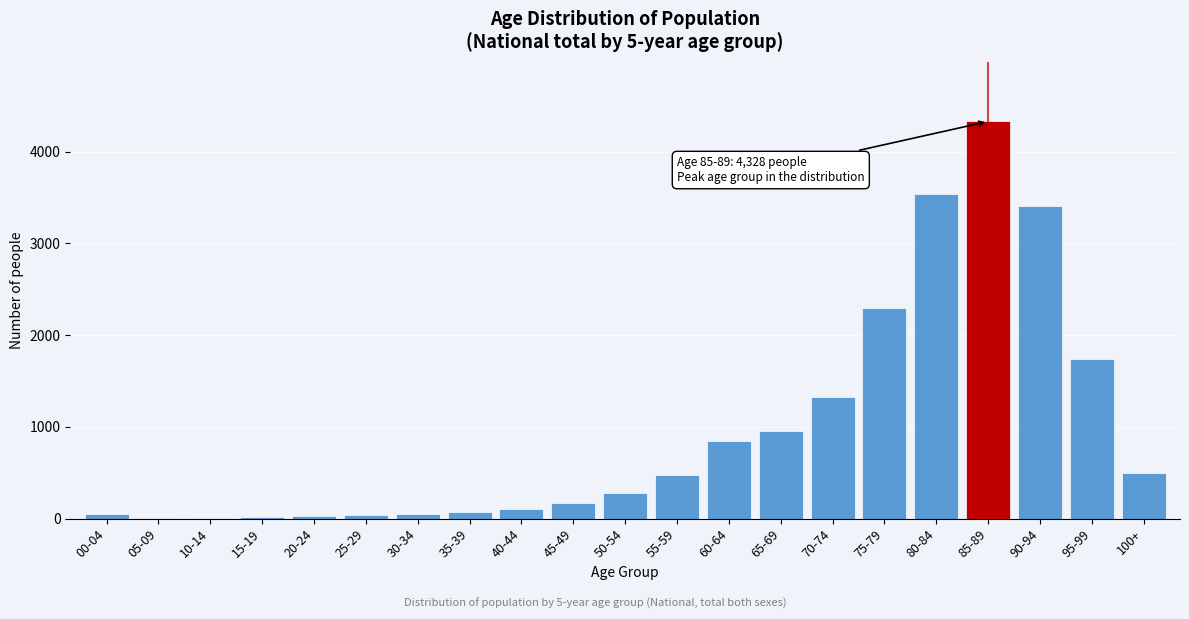

What is the sum of all values?

20237